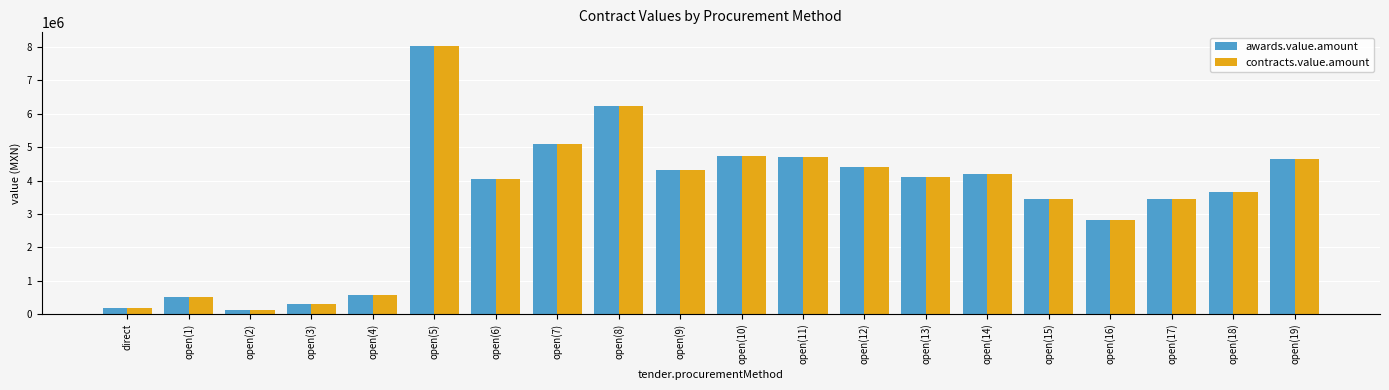

What is the average value of the awards.value.amount series?

3476950.5